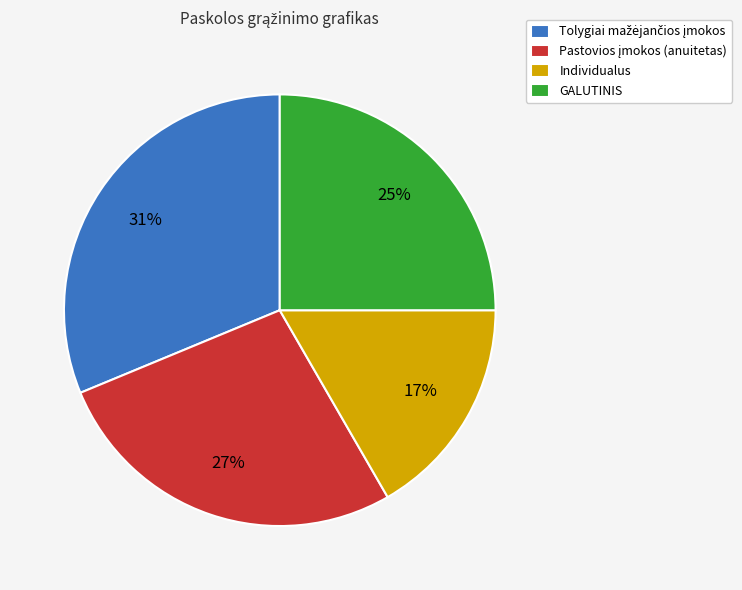

Which slice is the smallest?

Individualus